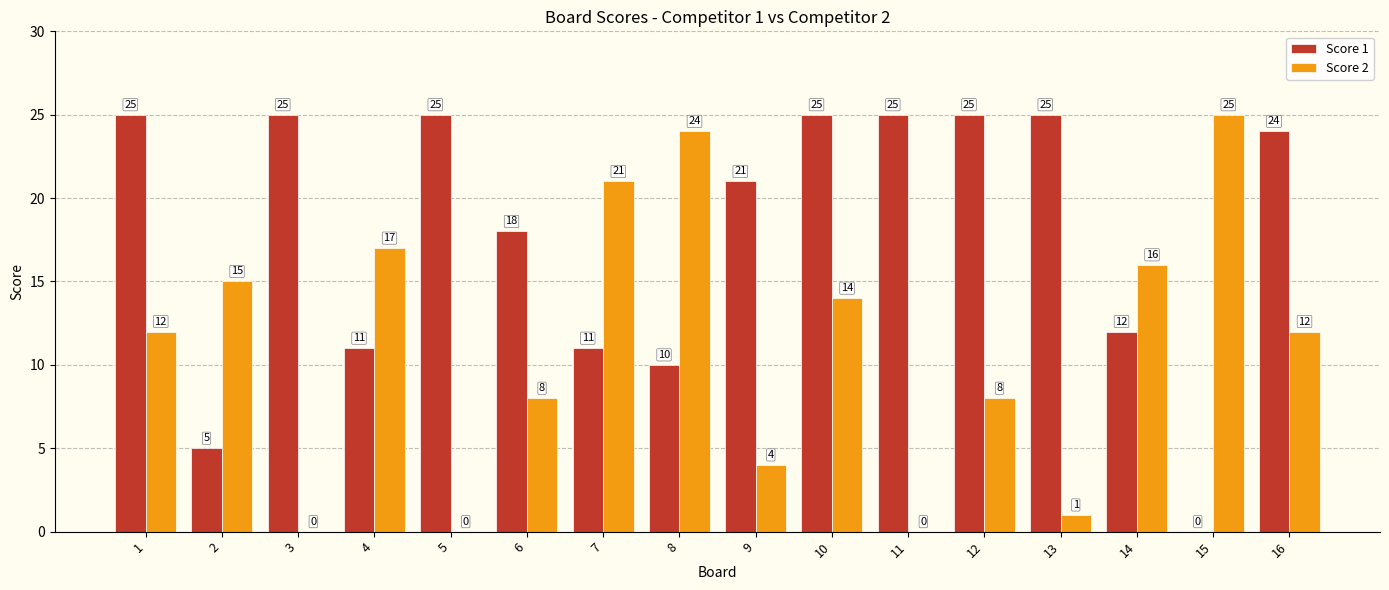

Which series has the largest total across all categories?

Score 1